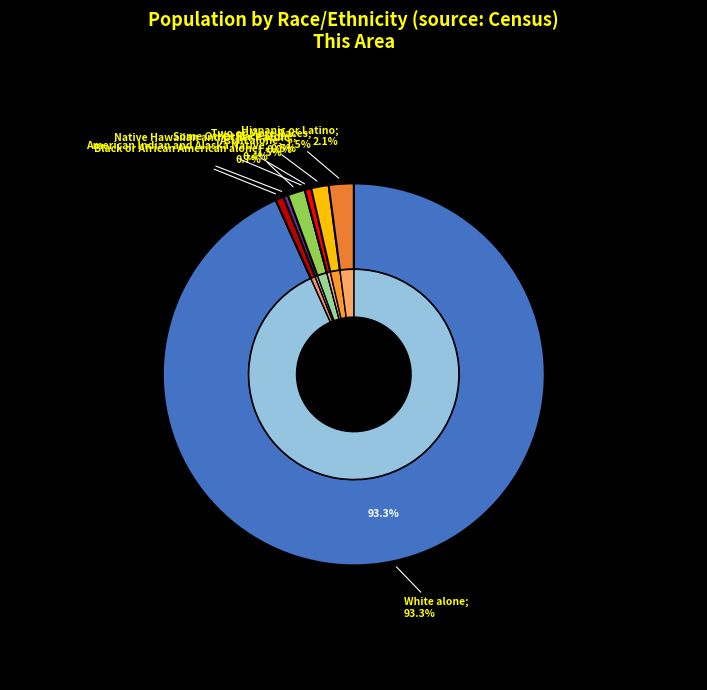

The Two or More Races slice represents 1% of the pie. True or false?

True